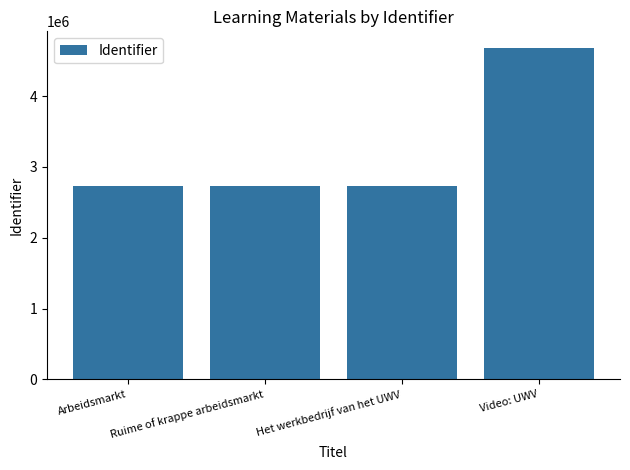

What is the smallest value displayed?

2726396